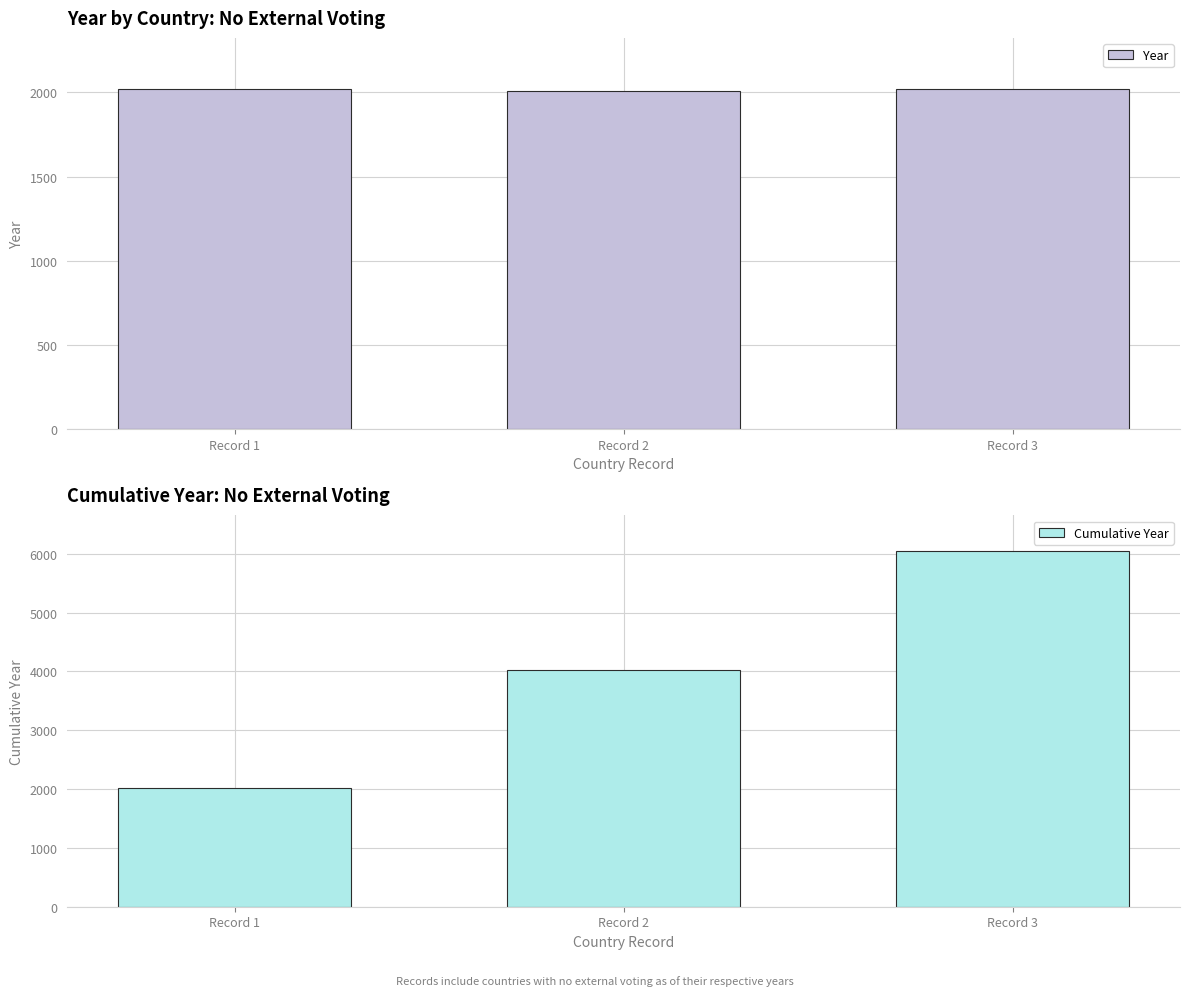

What is the sum of all Year values?

6046